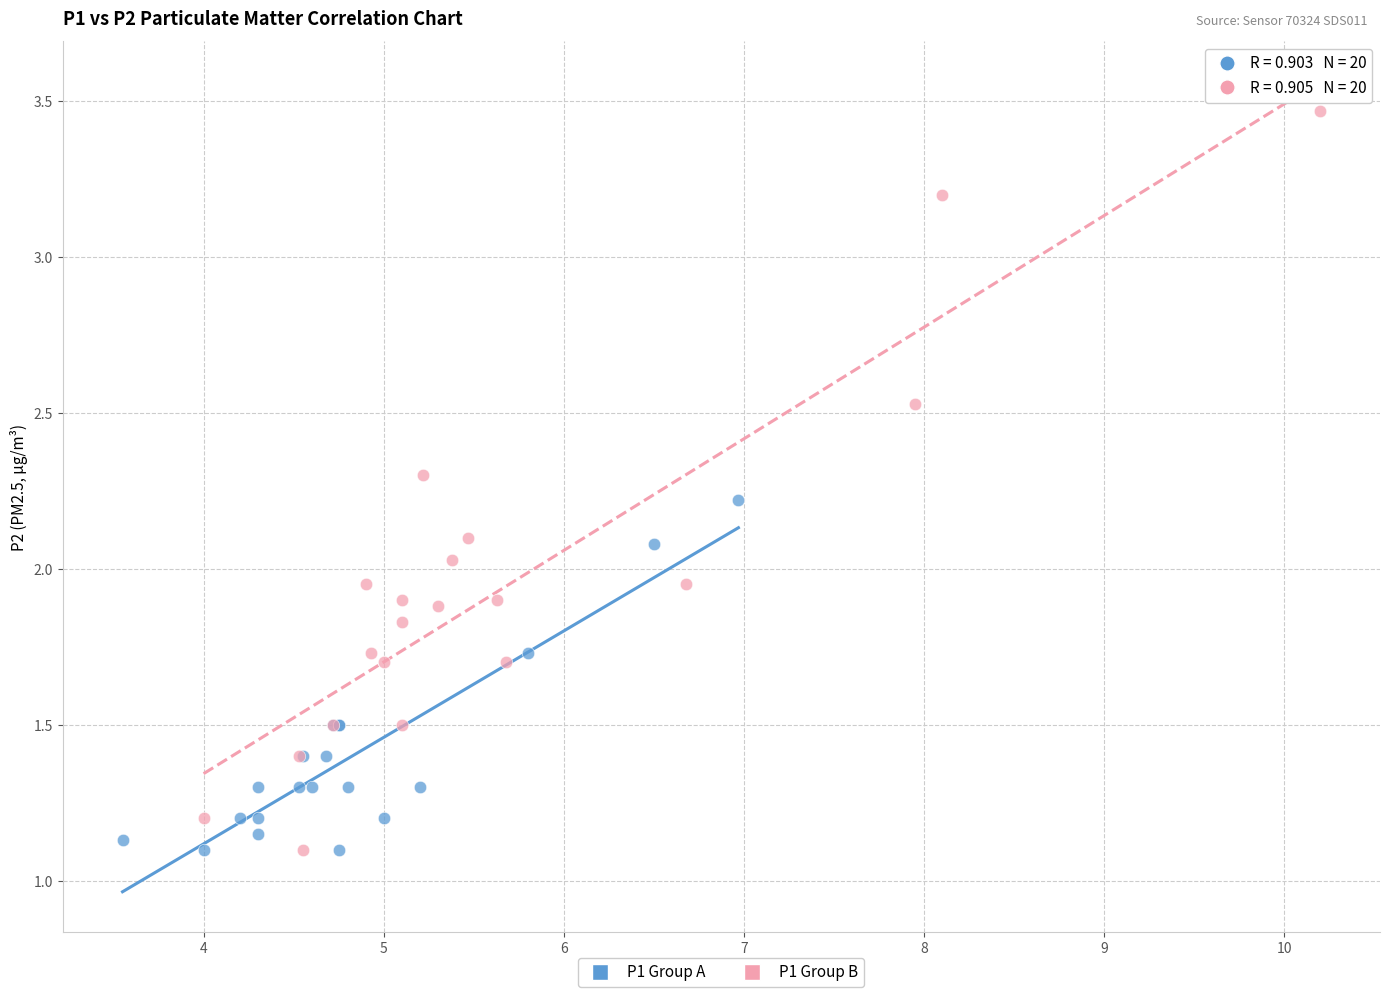

Which series contains the highest Y value?

P1 Group B